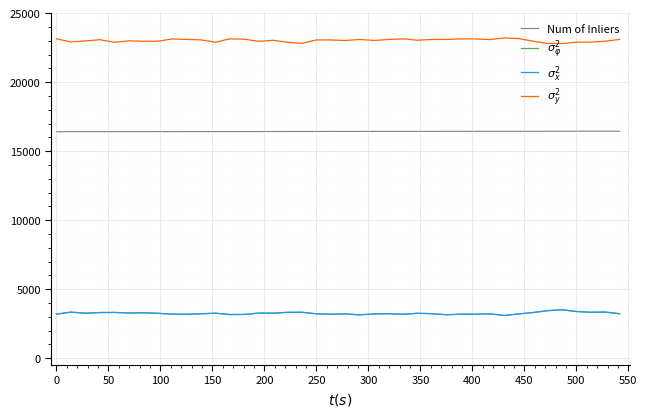

What is the minimum value shown in the chart?

3091